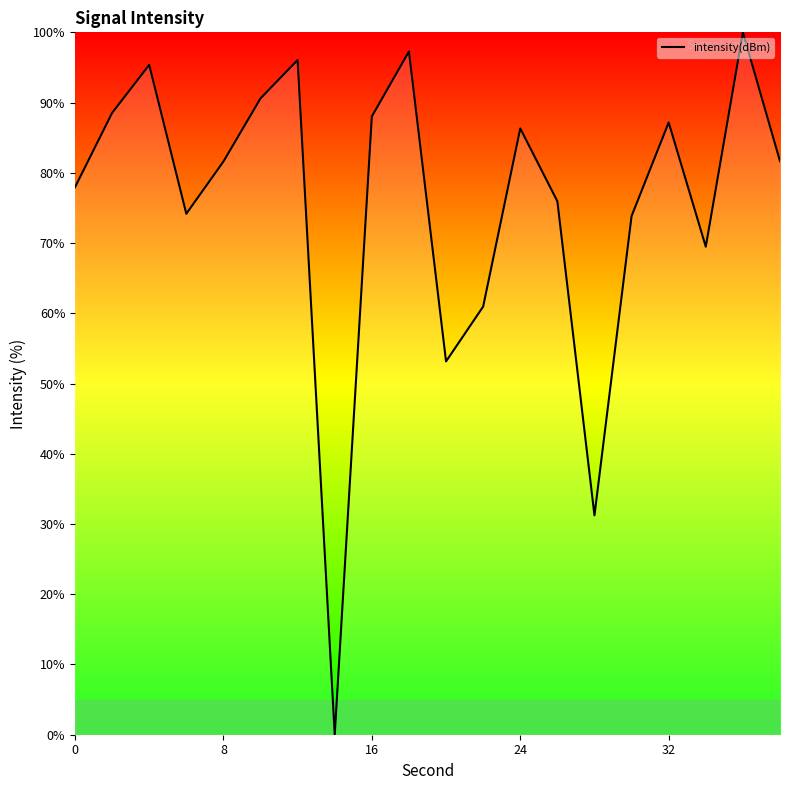

What is the difference between the maximum and minimum values?

100.0